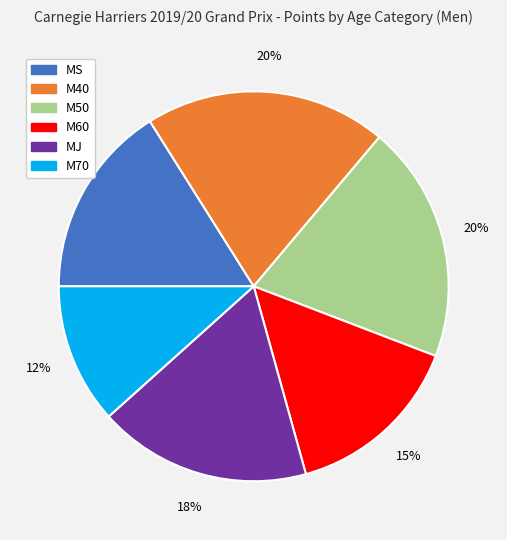

To the nearest percent, what portion does M50 represent?

20%